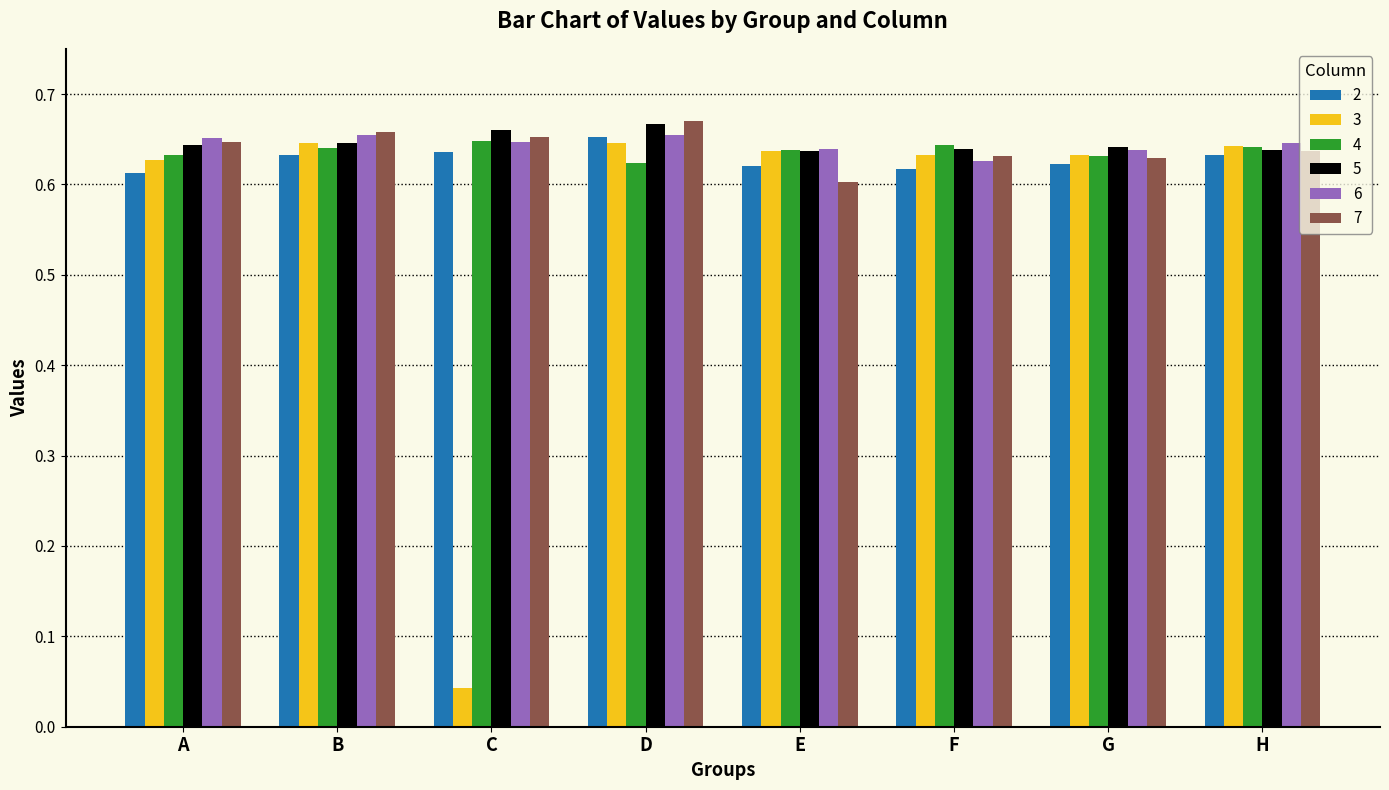

Which series has the largest range (max minus min)?

3